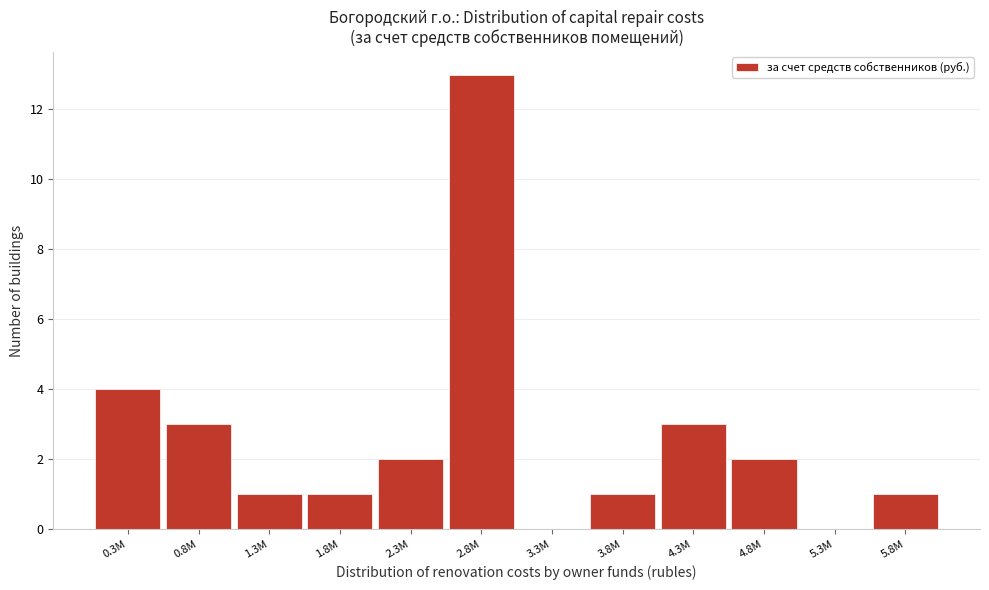

Reading left to right, extract all data points from this chart.

0.3M=4	0.8M=3	1.3M=1	1.8M=1	2.3M=2	2.8M=13	3.3M=0	3.8M=1	4.3M=3	4.8M=2	5.3M=0	5.8M=1